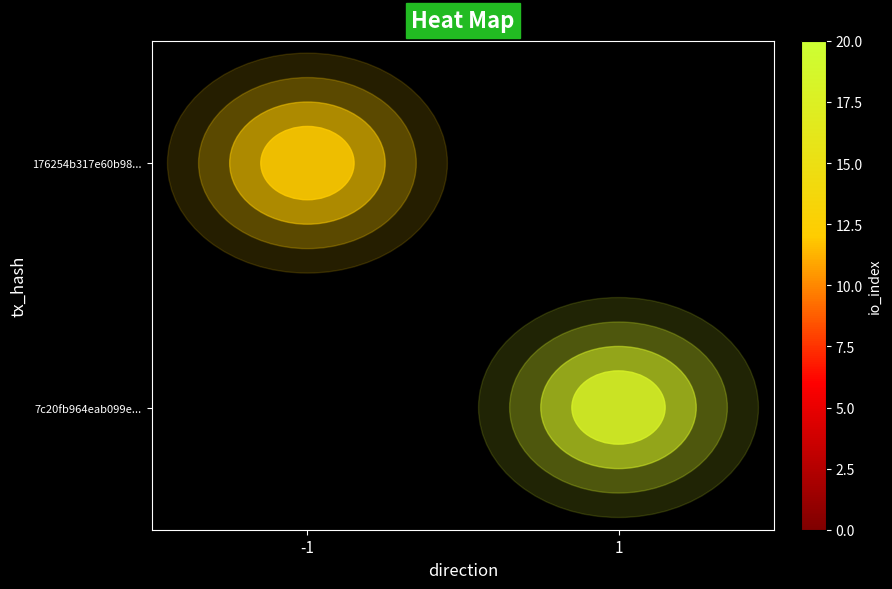

How many data points does each series have?

2